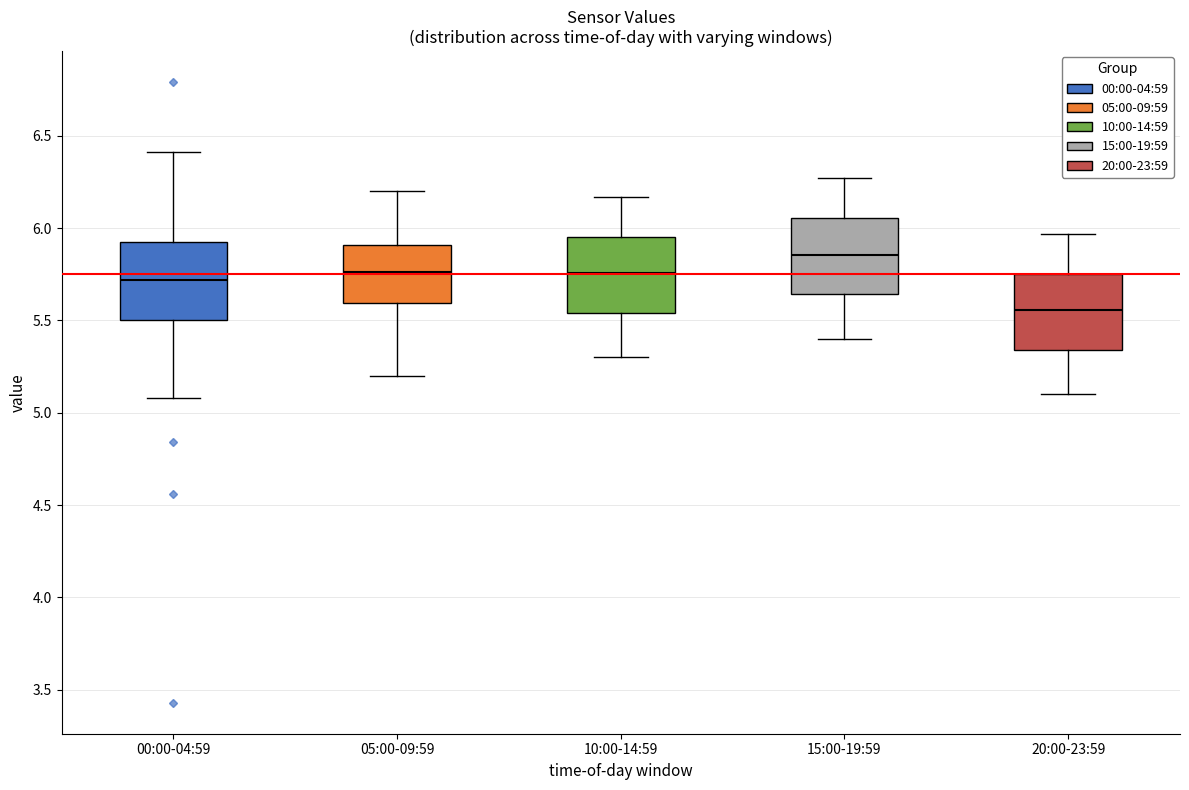

Reading left to right, read every box against the y-axis: the position of its median line, the range the box covers, and the ends of its whiskers. The values are not printed on the chart, so give them approximately, as read against the axis.

00:00-04:59: median 5.70, box 5.50 to 5.90, whiskers 5.10 to 6.40
05:00-09:59: median 5.75, box 5.60 to 5.90, whiskers 5.20 to 6.20
10:00-14:59: median 5.75, box 5.55 to 5.95, whiskers 5.30 to 6.15
15:00-19:59: median 5.85, box 5.65 to 6.05, whiskers 5.40 to 6.25
20:00-23:59: median 5.55, box 5.35 to 5.75, whiskers 5.10 to 5.95